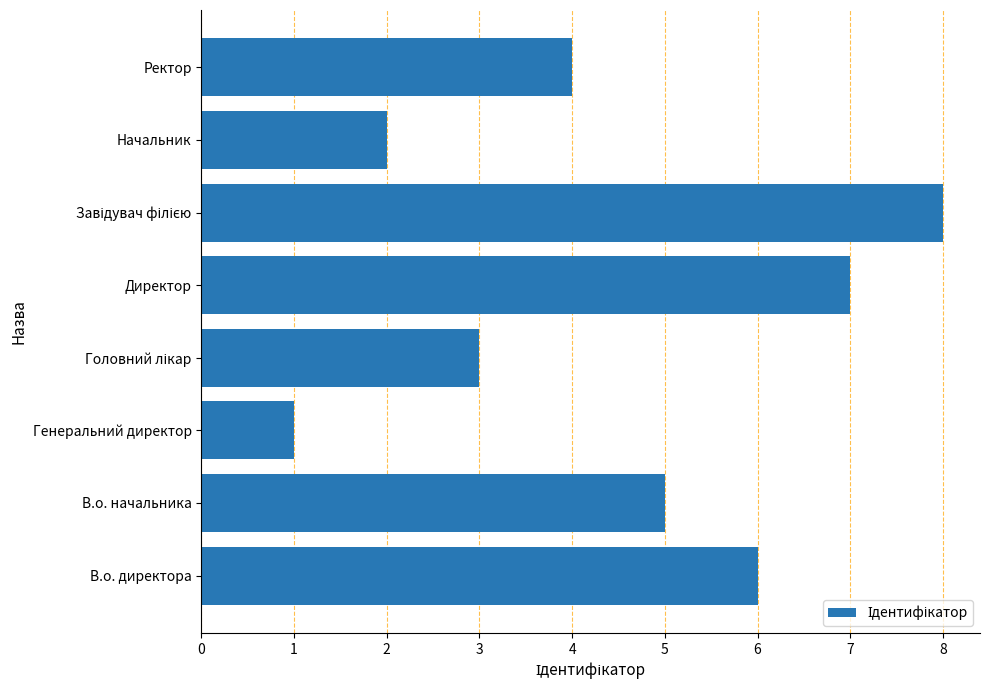

Reading bottom to top, extract all data points from this chart.

6	5	1	3	7	8	2	4